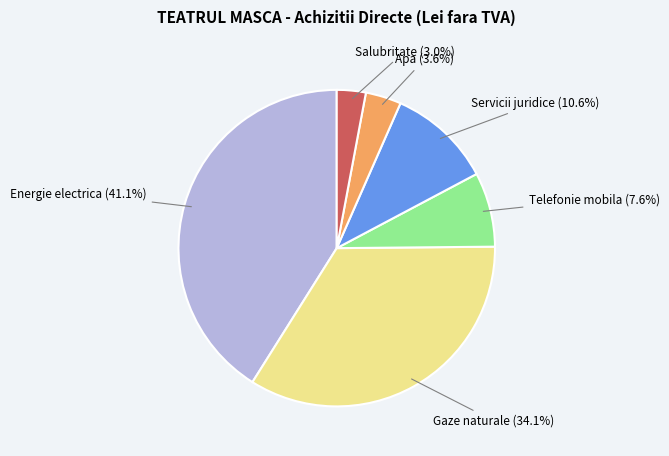

Is there a majority slice in this chart?

No